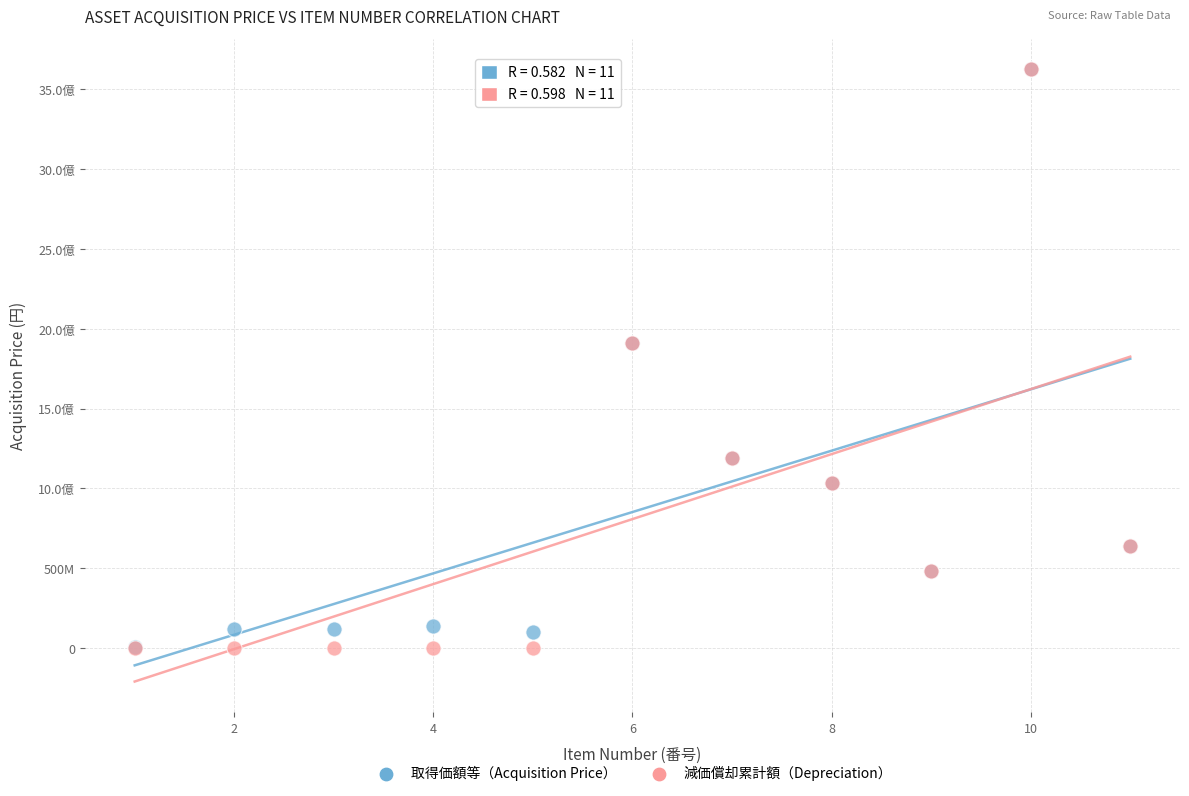

What are all the series names shown in the legend?

取得価額等（Acquisition Price）, 減価償却累計額（Depreciation）